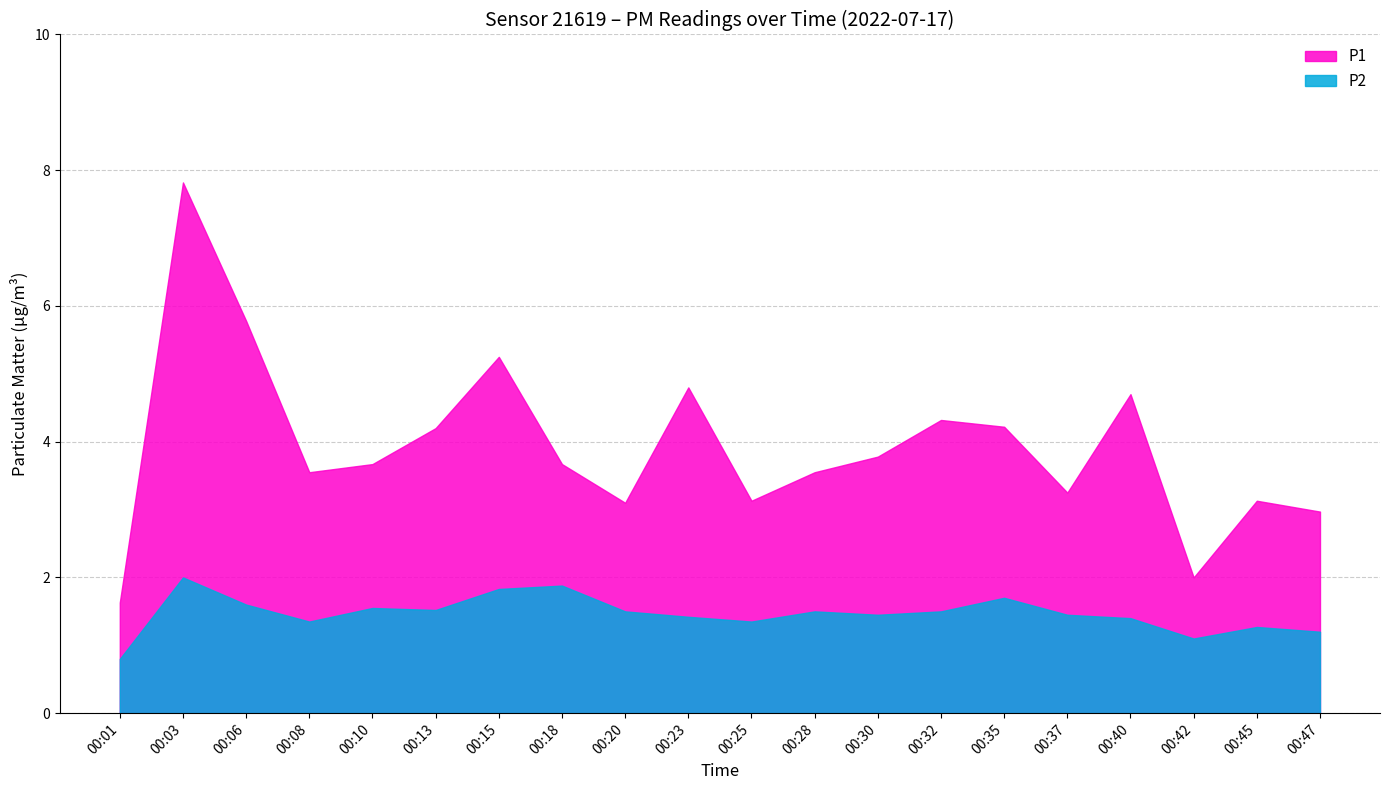

Reading right to left, what are all the values shown in this chart?

P1: 00:47=3.0	00:45=3.1	00:42=2.0	00:40=4.7	00:37=3.2	00:35=4.2	00:32=4.3	00:30=3.8	00:28=3.5	00:25=3.1	00:23=4.8	00:20=3.1	00:18=3.7	00:15=5.2	00:13=4.2	00:10=3.7	00:08=3.5	00:06=5.8	00:03=7.8	00:01=1.6
P2: 00:47=1.2	00:45=1.3	00:42=1.1	00:40=1.4	00:37=1.4	00:35=1.7	00:32=1.5	00:30=1.4	00:28=1.5	00:25=1.4	00:23=1.4	00:20=1.5	00:18=1.9	00:15=1.8	00:13=1.5	00:10=1.6	00:08=1.4	00:06=1.6	00:03=2.0	00:01=0.8